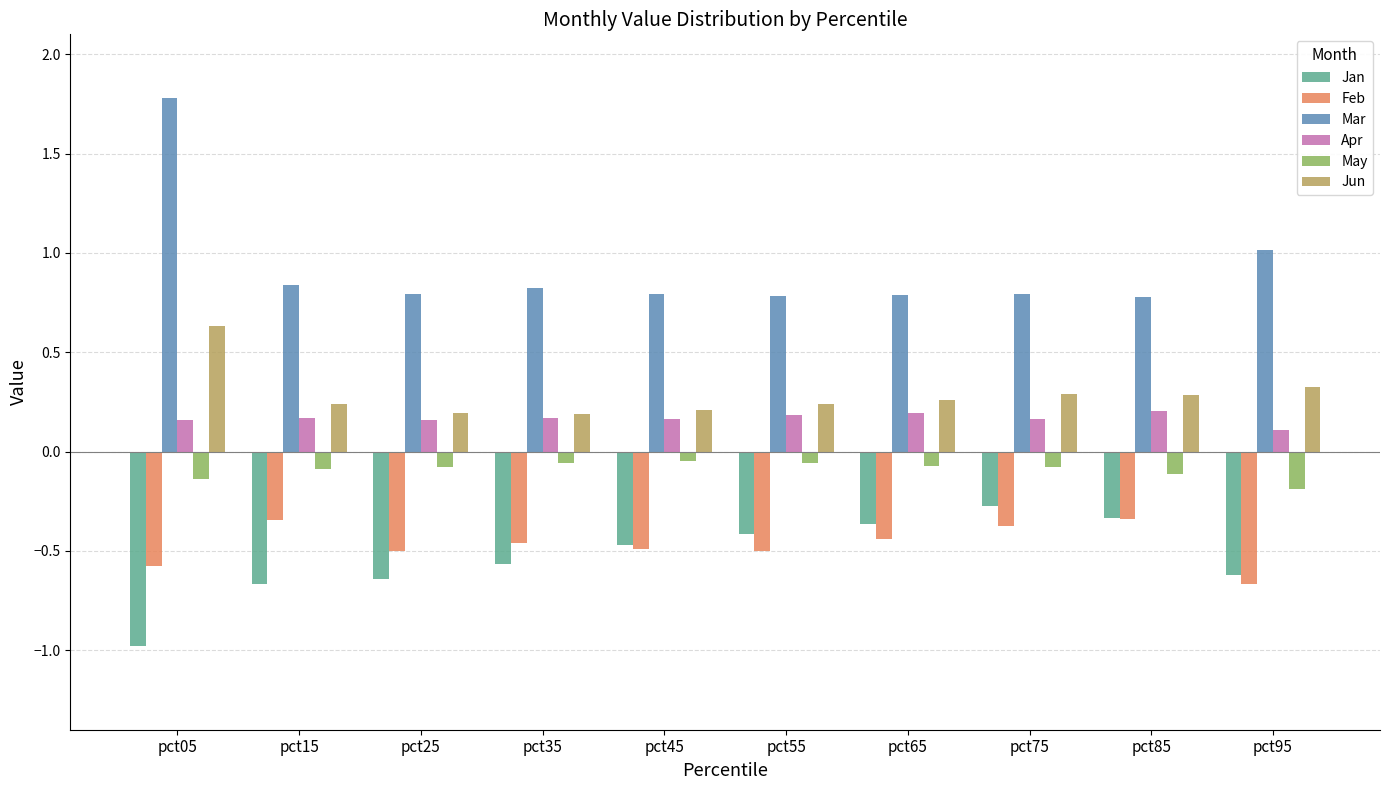

The Mar series shows 1.1 at pct75. True or false?

False